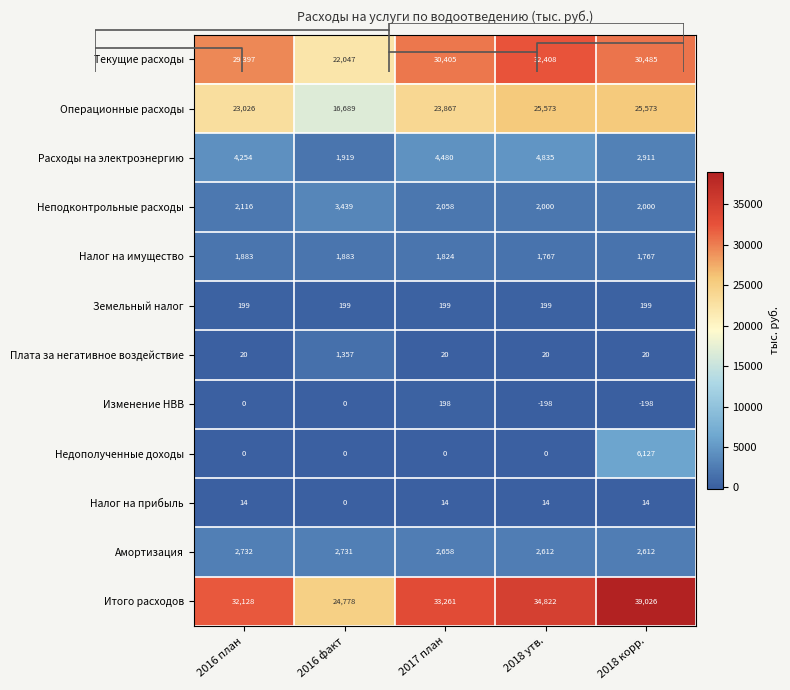

Rank the series by their maximum value, from lowest to highest.

Налог на прибыль, Изменение НВВ, Земельный налог, Плата за негативное воздействие, Налог на имущество, Амортизация, Неподконтрольные расходы, Расходы на электроэнергию, Недополученные доходы, Операционные расходы, Текущие расходы, Итого расходов